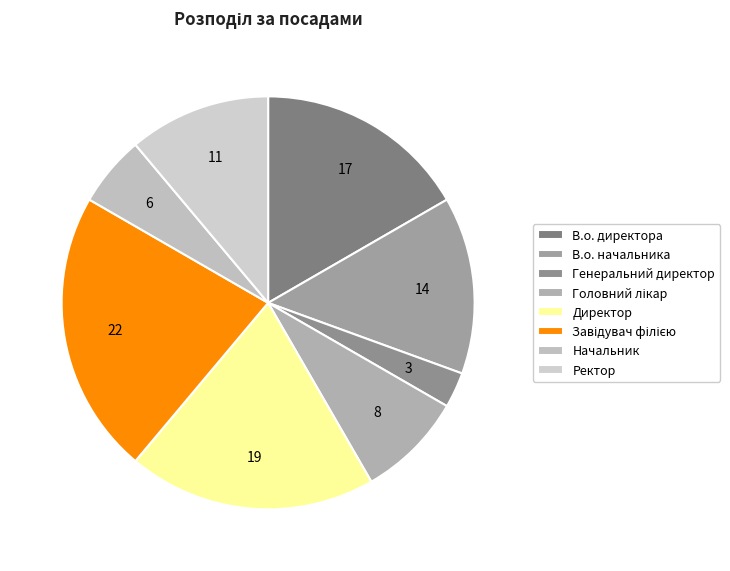

Count the number of slices in the pie.

8